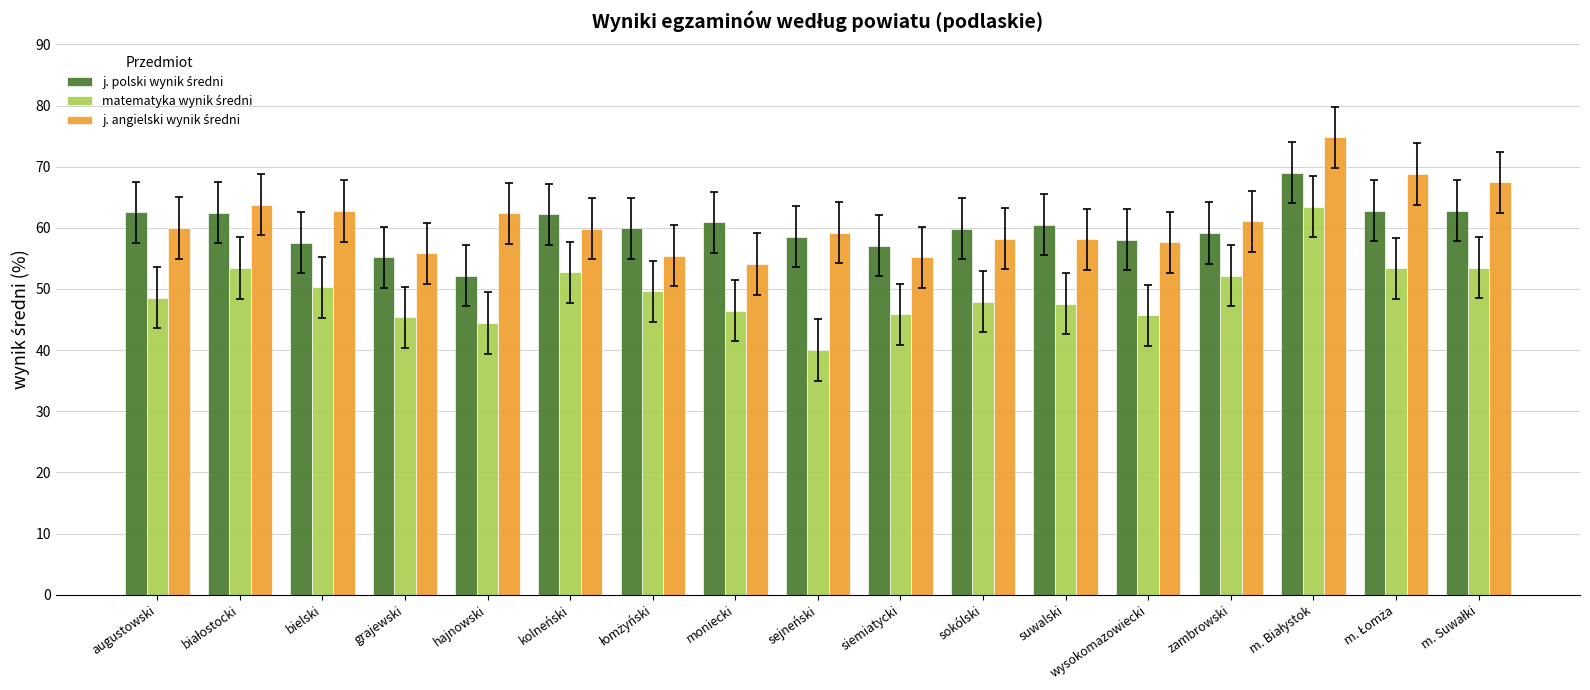

Are the bars grouped side by side (vs. stacked)?

Yes